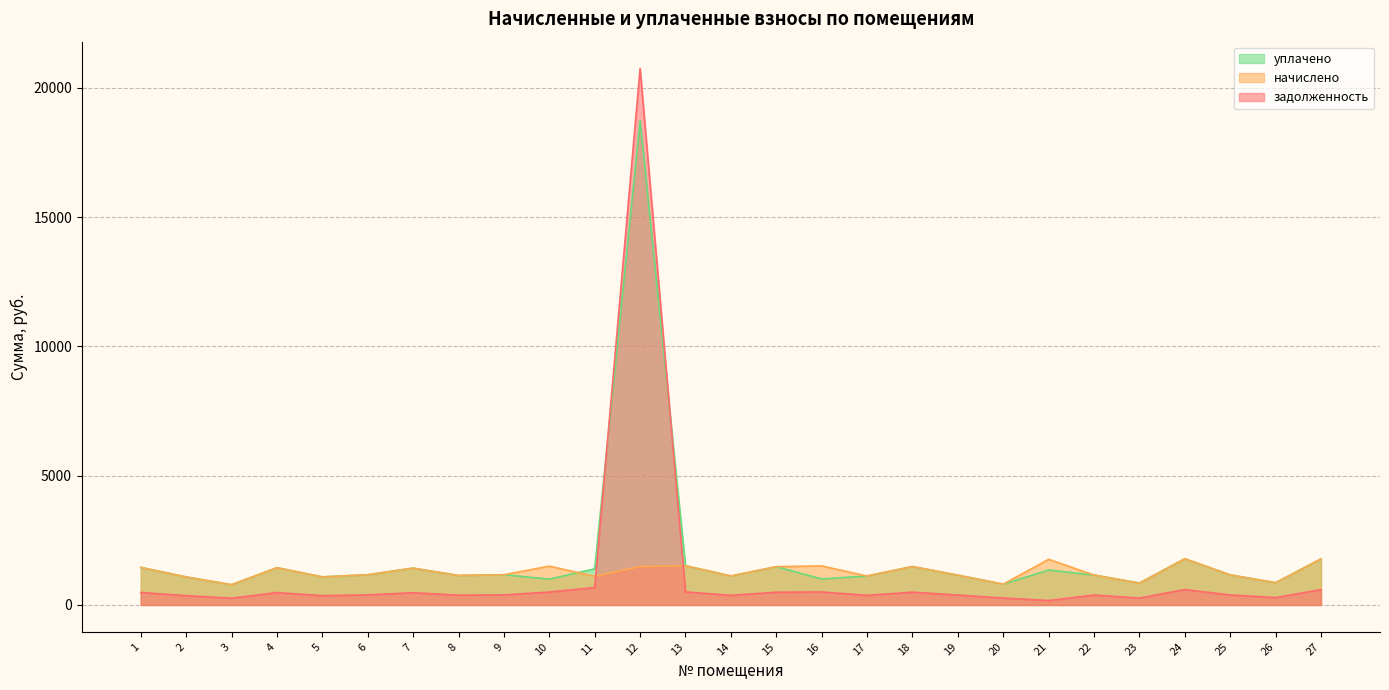

Reading left to right, extract all data points from this chart.

задолженность: 484.6	361.4	262.1	481.0	362.2	390.2	475.2	380.2	390.2	500.4	675.9	20751.0	506.2	373.7	494.6	503.3	373.7	496.1	384.5	268.6	172.6	385.9	267.8	596.2	388.1	287.3	594.7
начислено: 1453.7	1084.3	786.2	1442.9	1086.5	1170.7	1425.6	1140.5	1170.7	1501.2	1112.4	1486.1	1518.5	1121.0	1483.9	1509.8	1121.0	1488.2	1153.4	805.7	1766.9	1157.8	844.6	1788.5	1164.2	861.8	1784.2
уплачено: 1453.7	1084.3	786.2	1442.9	1086.5	1170.7	1425.6	1140.5	1170.7	1000.8	1399.6	18741.1	1518.5	1121.0	1480.2	1006.6	1121.0	1488.2	1153.4	805.7	1351.0	1157.8	850.0	1788.5	1164.2	861.8	1784.2